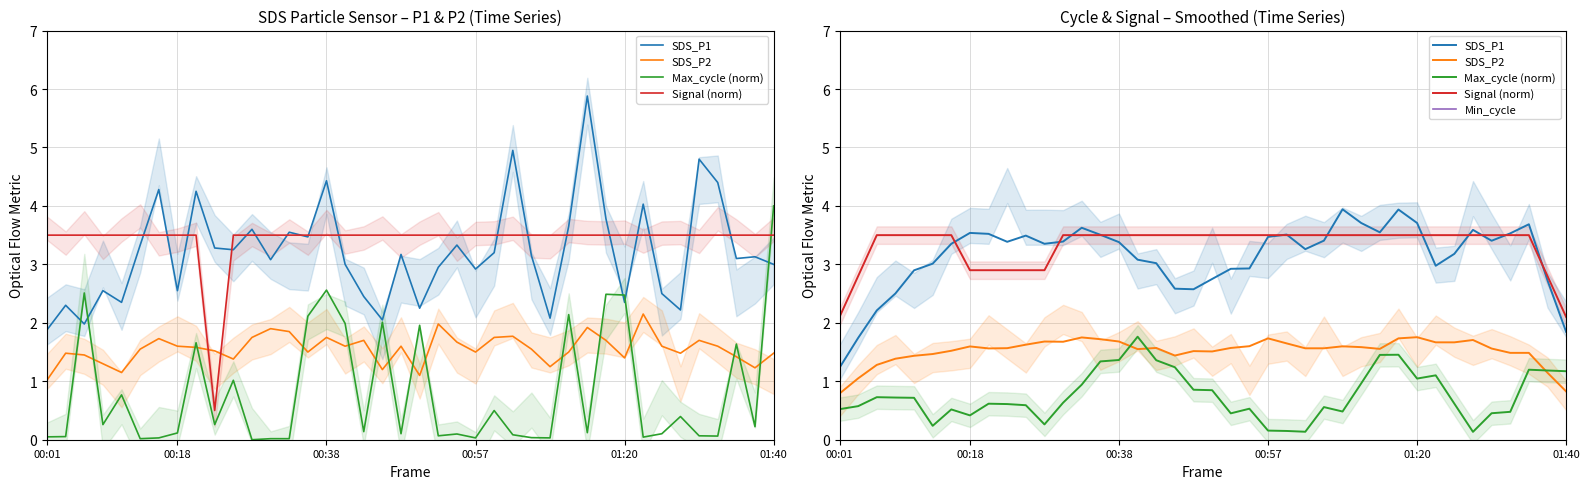

True or false: Max_cycle (norm) and SDS_P1 intersect in this chart.

False